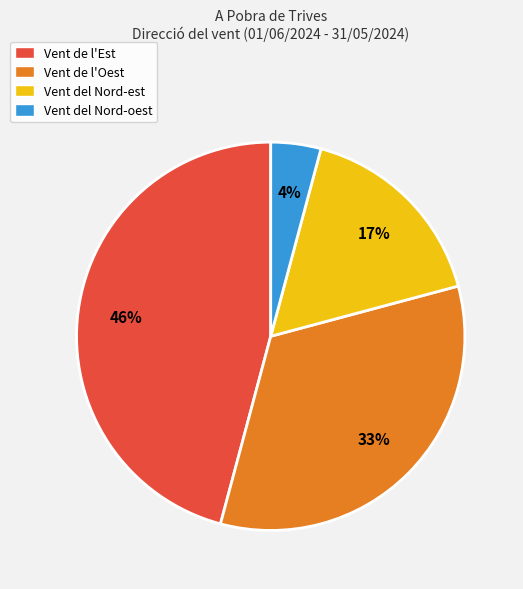

Count the number of slices in the pie.

4